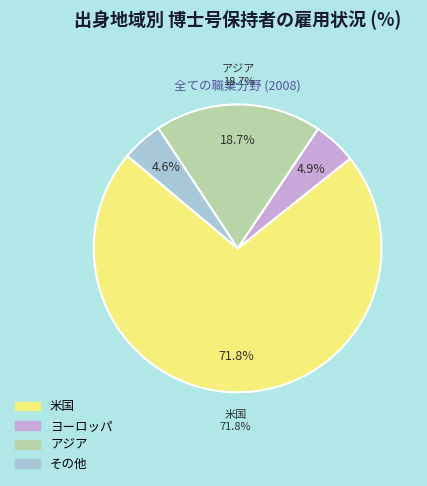

Is it true that ヨーロッパ is 5% of the pie?

True